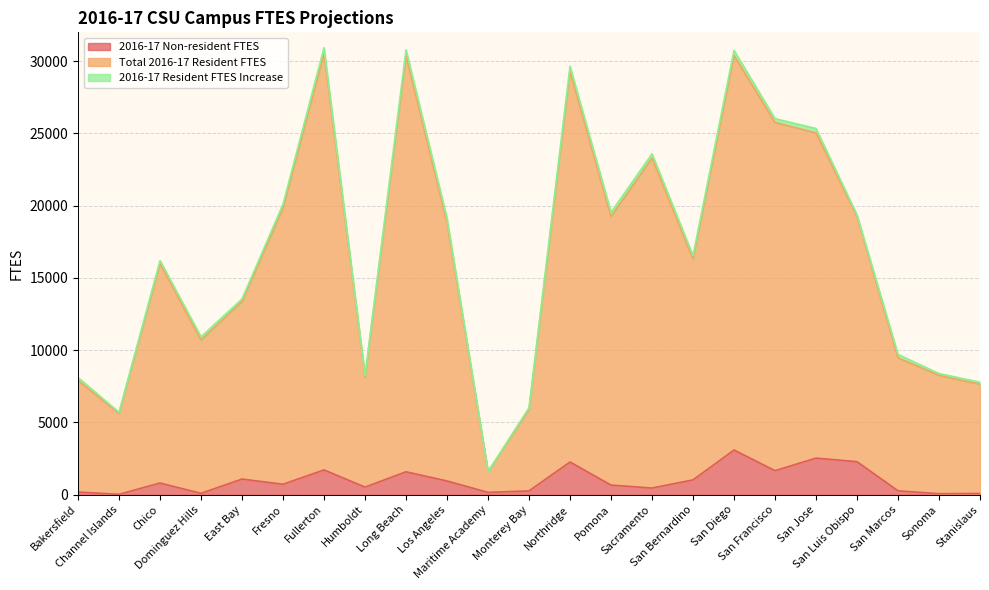

Which has a higher value, Fullerton or Sacramento?

Fullerton